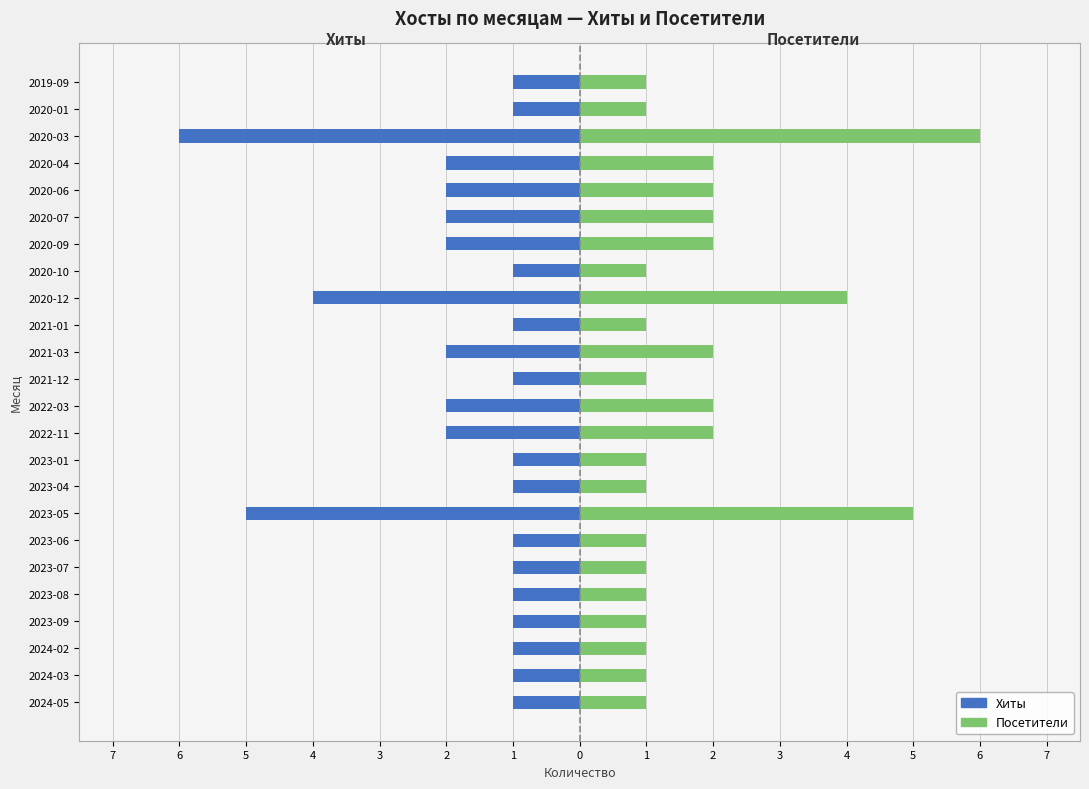

What are all the series names shown in the legend?

Хиты, Посетители